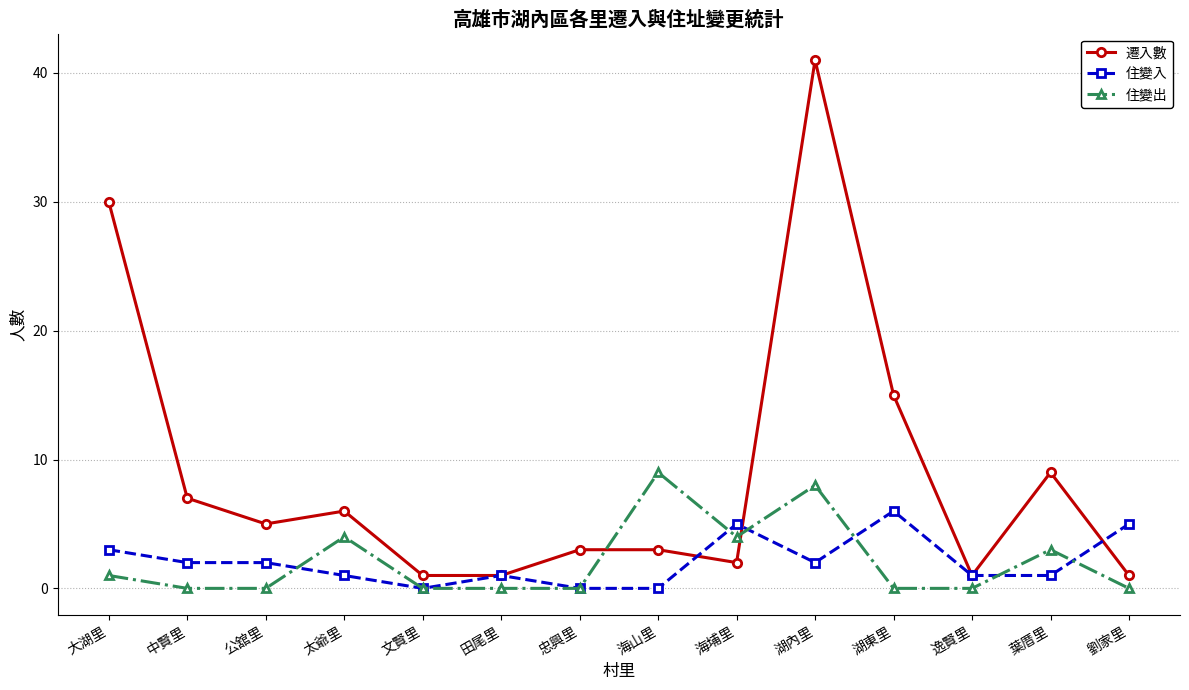

What is the maximum value shown in the chart?

41